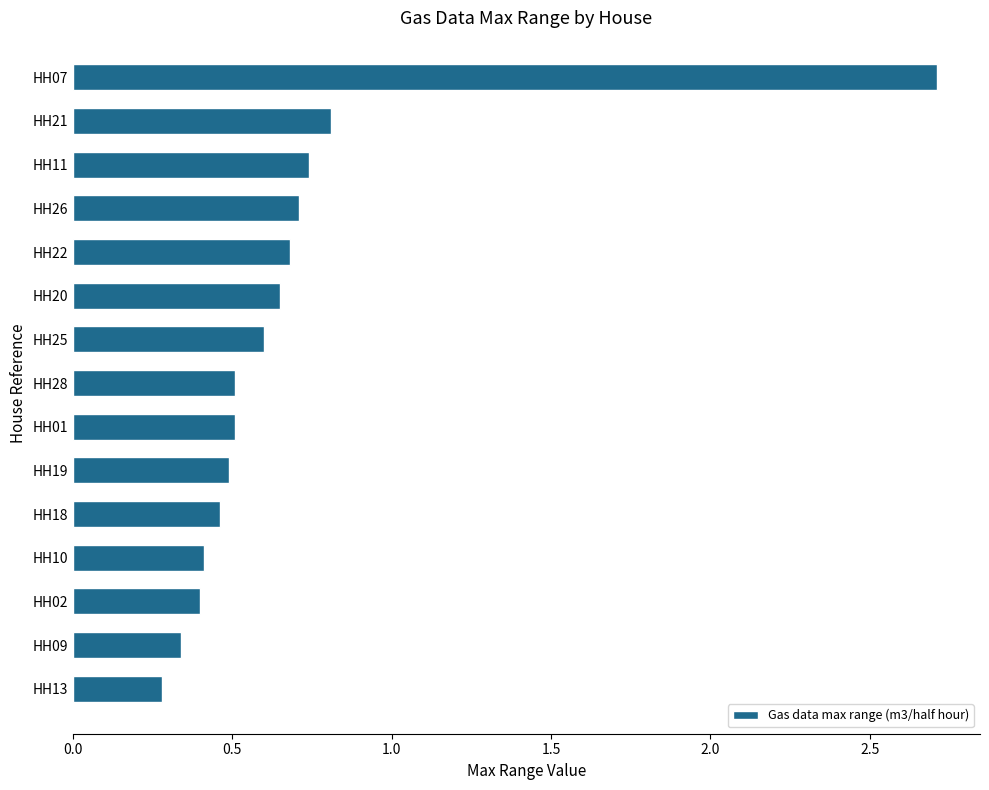

Where is the data nearest to the value 1?

HH21